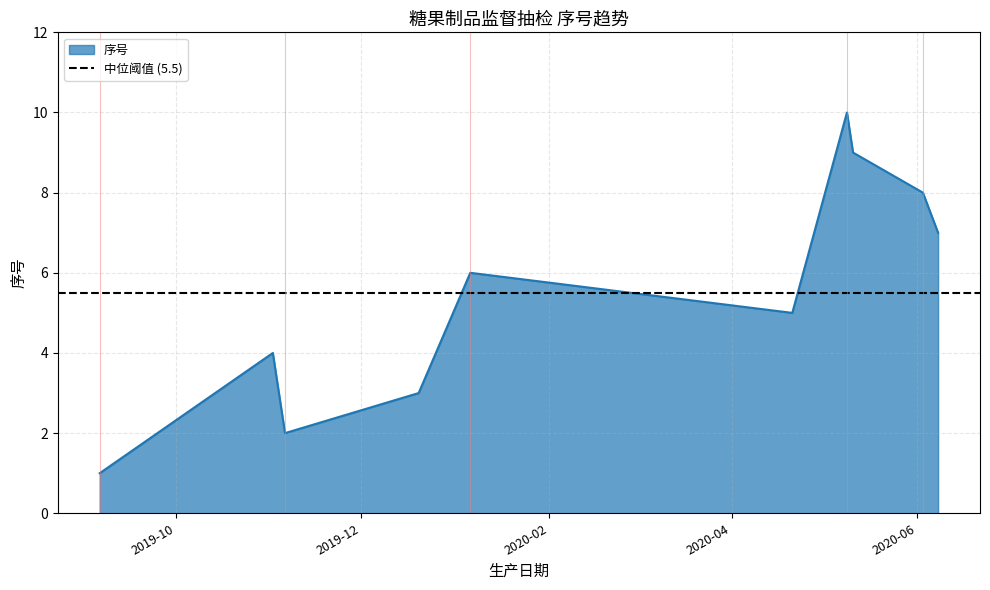

What is the maximum value shown in the chart?

10